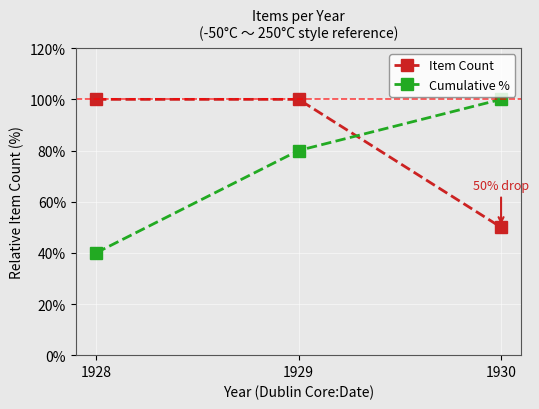

At how many categories does at least one series exceed 82?

3